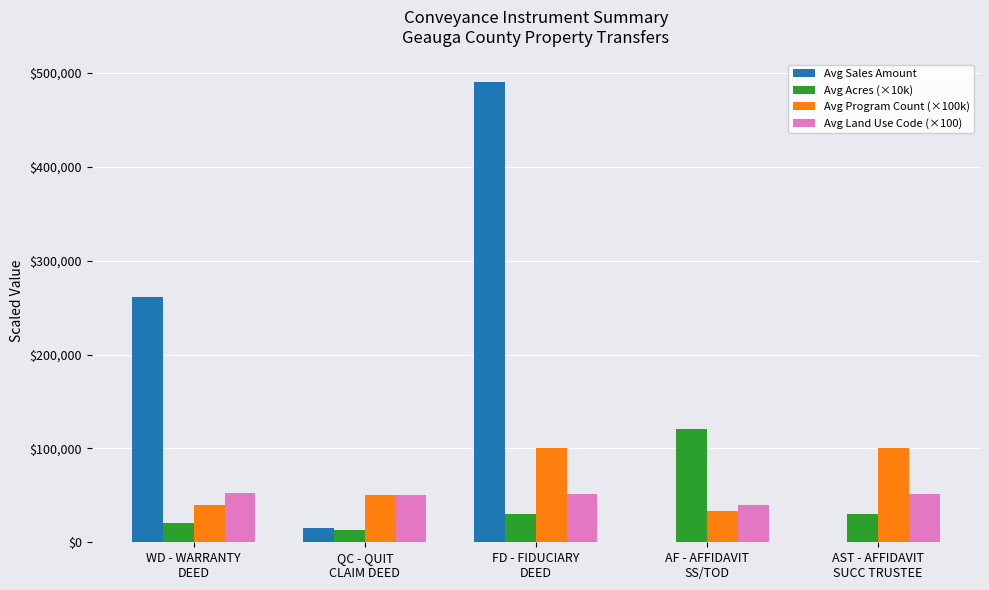

Is the value of Avg Land Use Code (×100) at WD - WARRANTY
DEED greater than the value of Avg Program Count (×100k) at WD - WARRANTY
DEED?

Yes